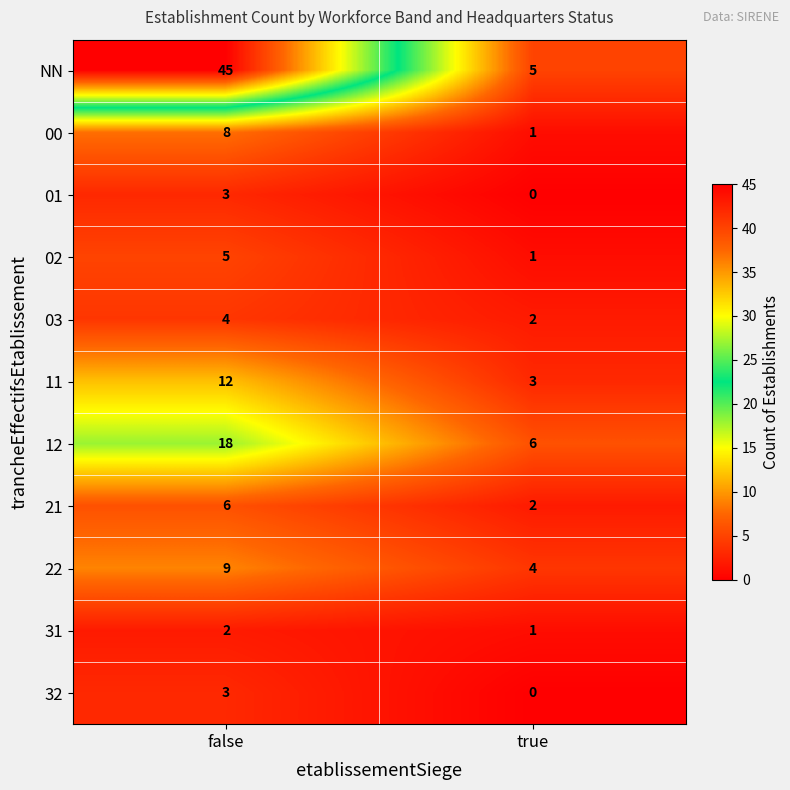

What is the maximum value shown in the chart?

45